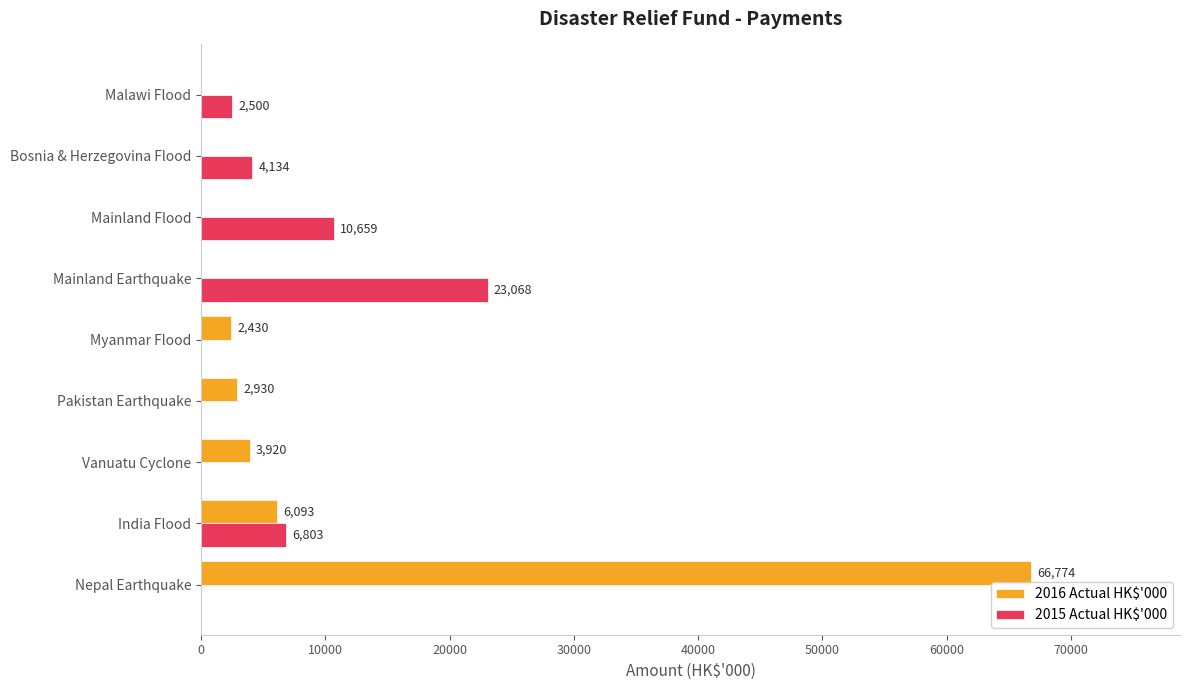

Count the number of categories in the chart.

9